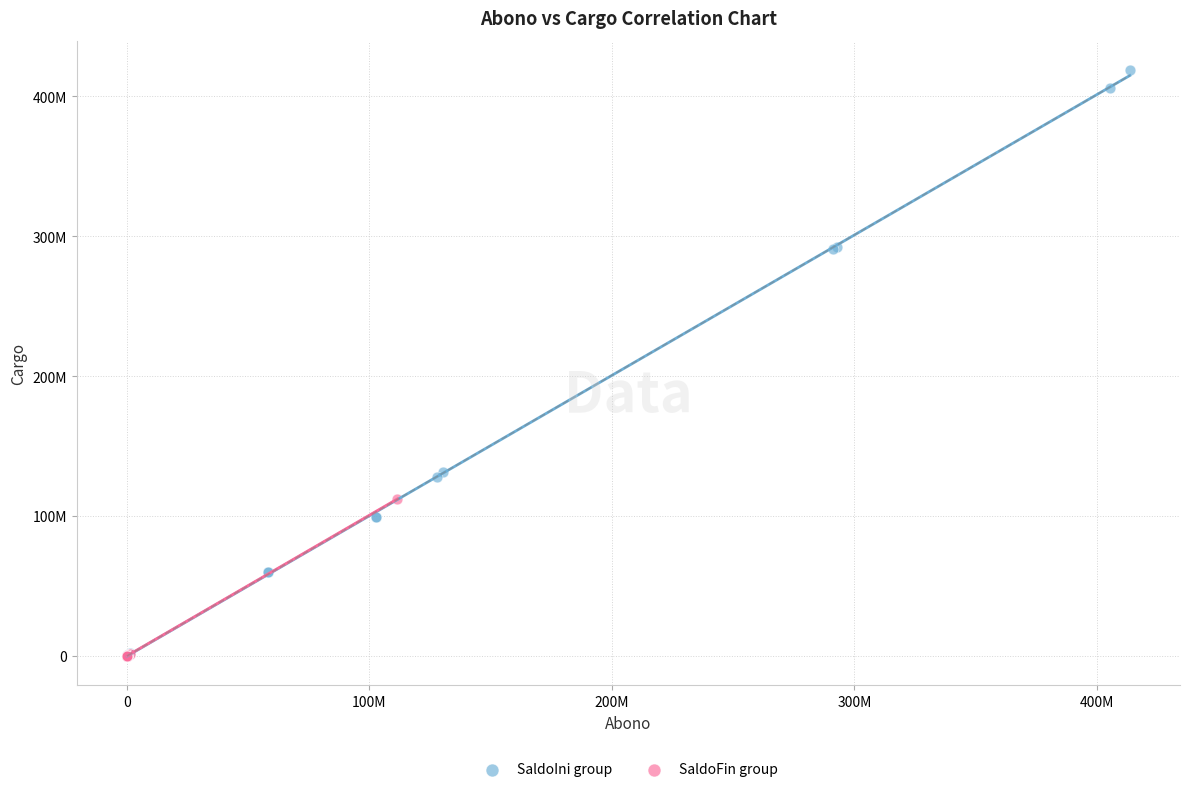

What are all the series names shown in the legend?

SaldoIni group, SaldoFin group